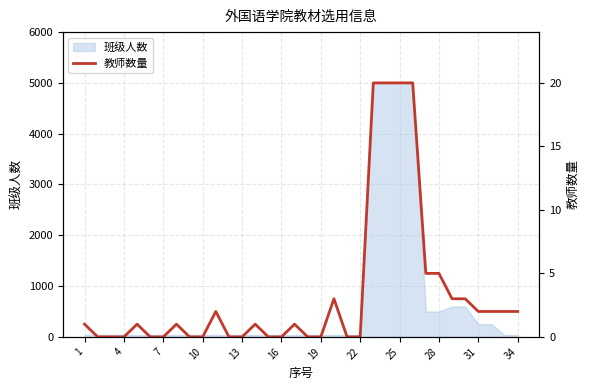

What is the maximum value for 班级人数?

5000